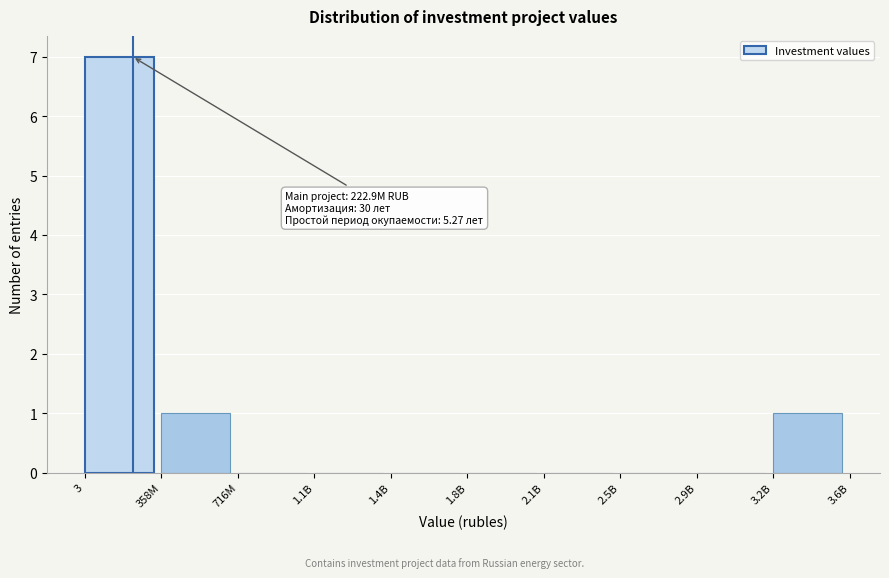

Reading left to right, extract all data points from this chart.

3=7	358M=1	716M=0	1.1B=0	1.4B=0	1.8B=0	2.1B=0	2.5B=0	2.9B=0	3.2B=1